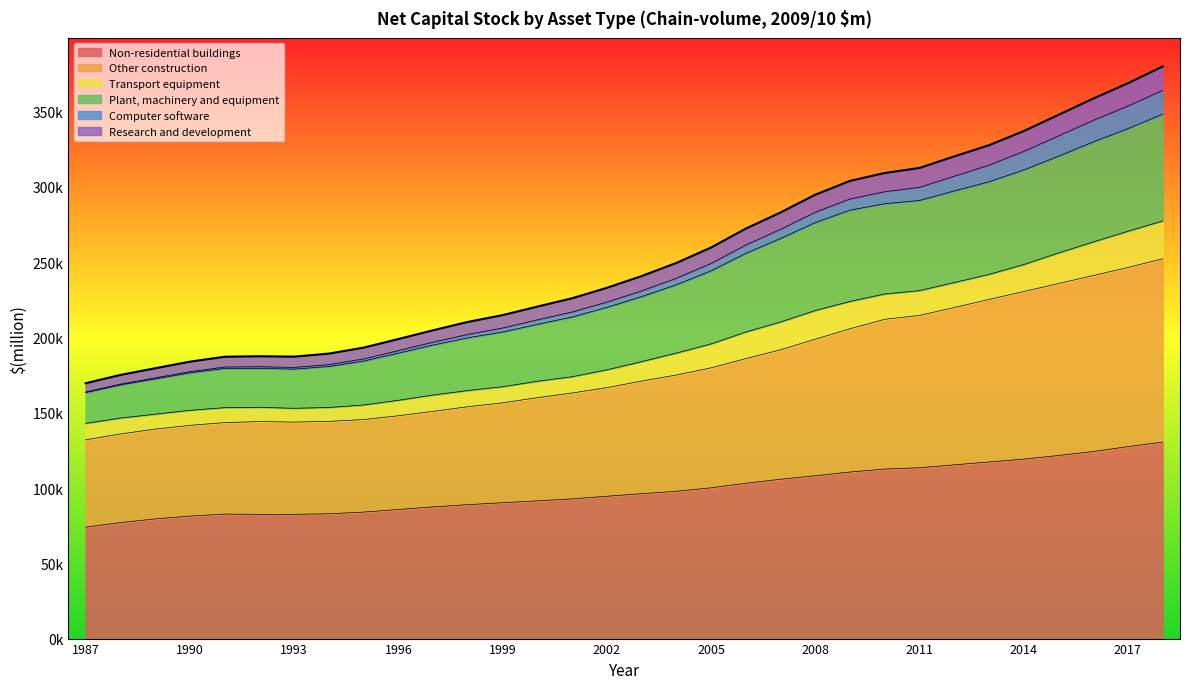

What is the spread (max minus min) of values at 2004?

151617